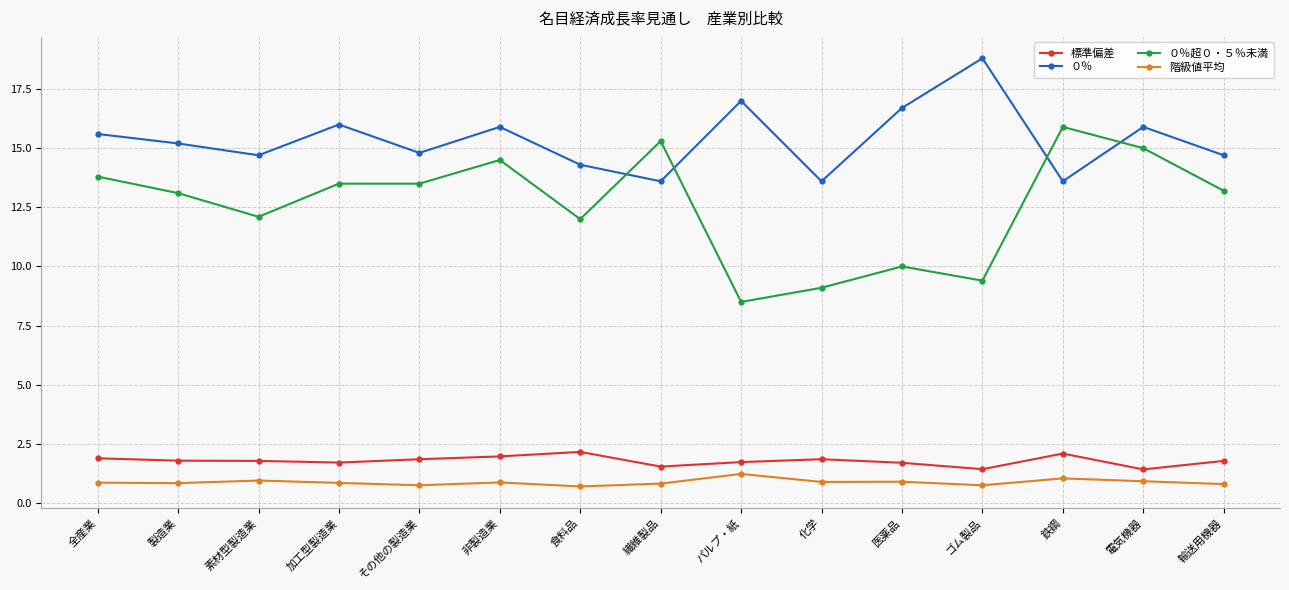

What is the difference between the maximum and minimum values in the 階級値平均 series?

0.5